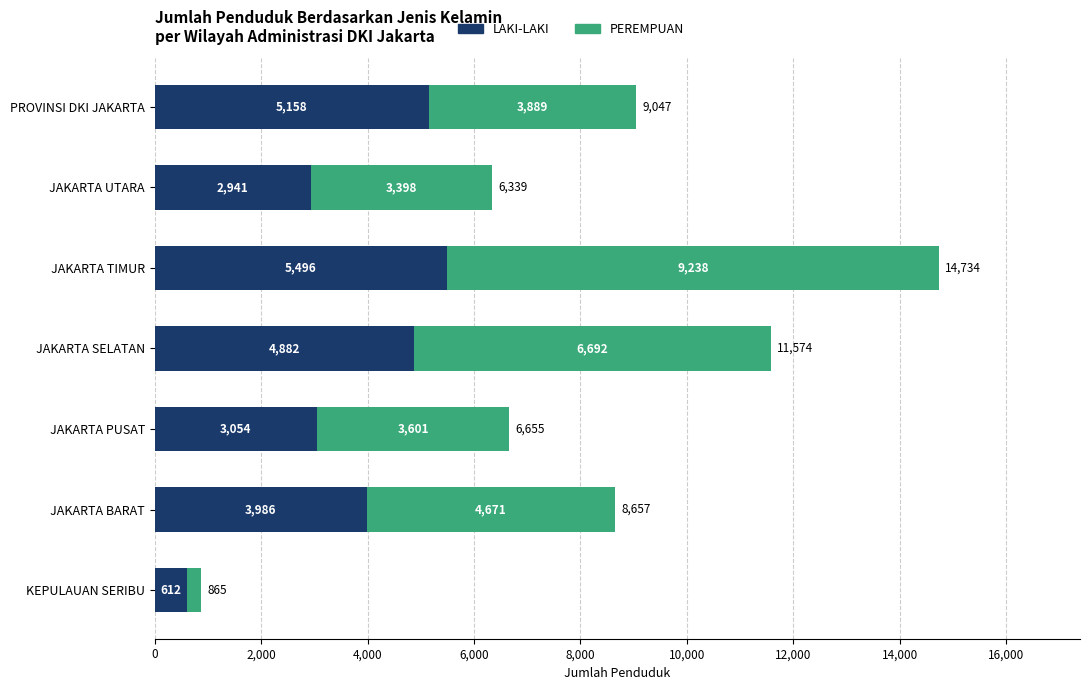

What is the sum of all LAKI-LAKI values?

26129